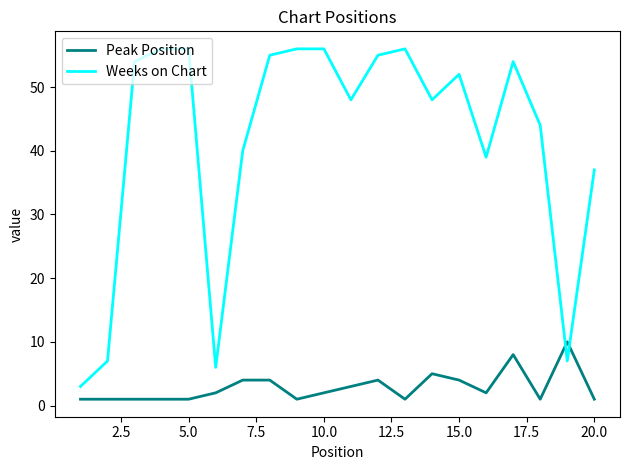

True or false: Peak Position and Weeks on Chart cross at least once.

True